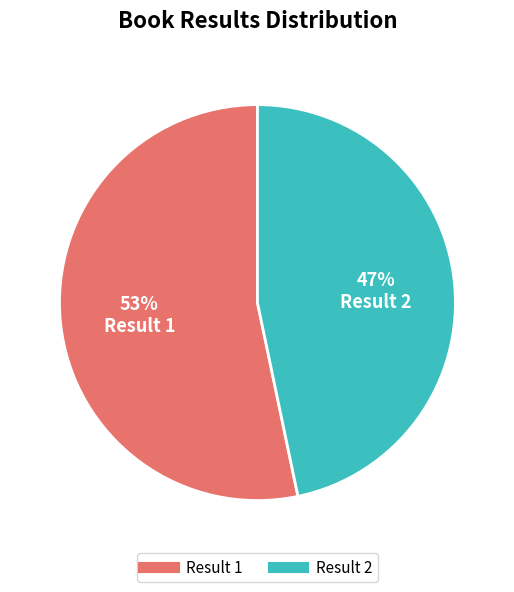

To the nearest percent, what is the average slice percentage?

50%